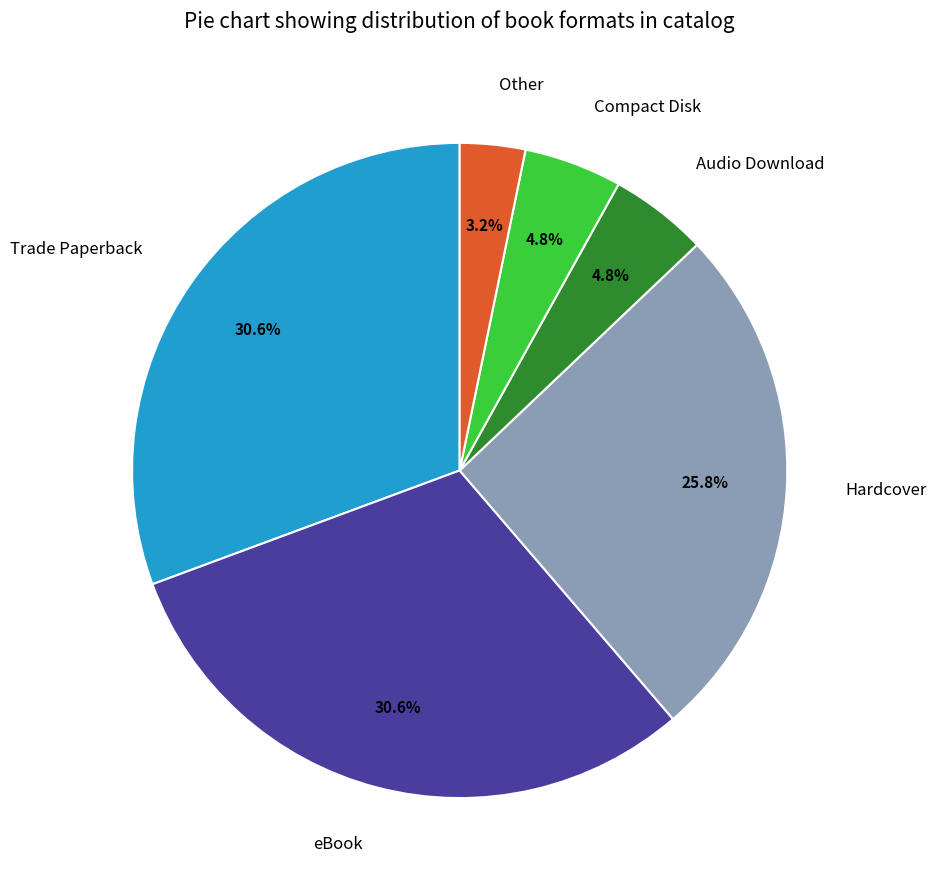

Is the sum of Other and Hardcover greater than half?

No